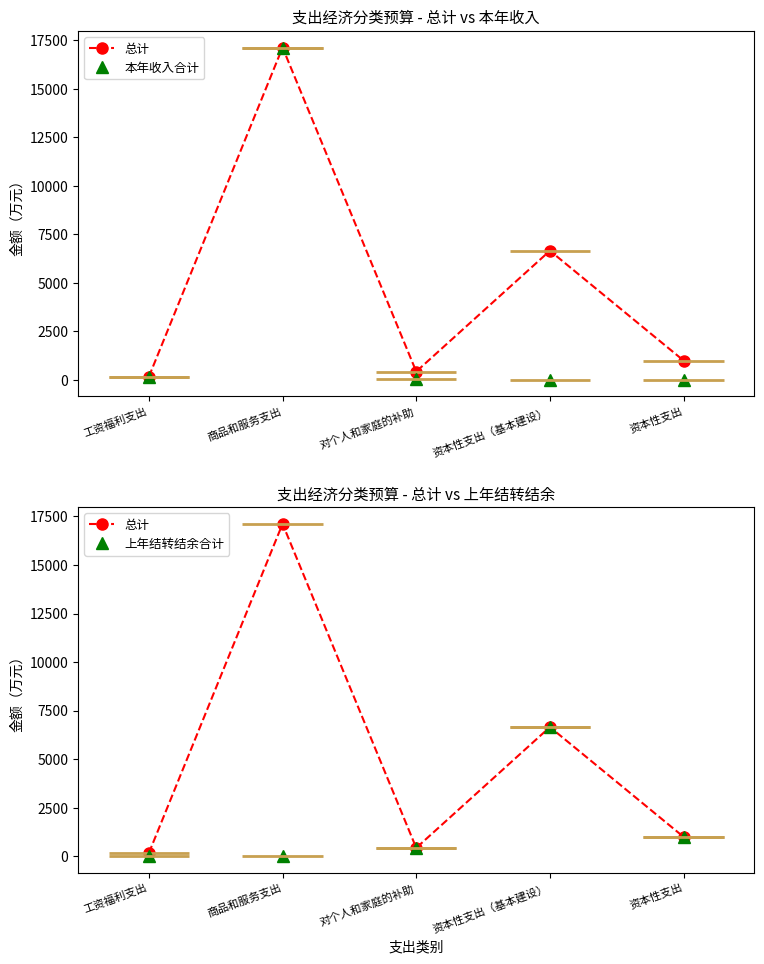

What is the difference between the 本年收入合计 values at 对个人和家庭的补助 and 资本性支出（基本建设）?

18.1